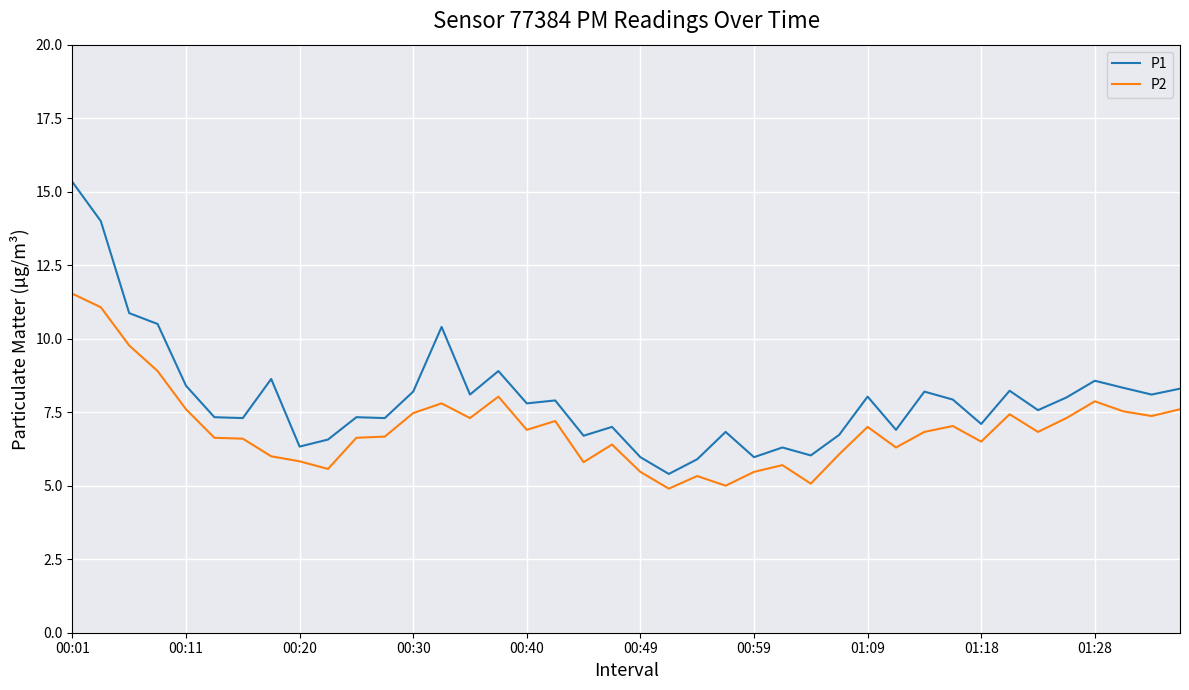

What are all the series names shown in the legend?

P1, P2